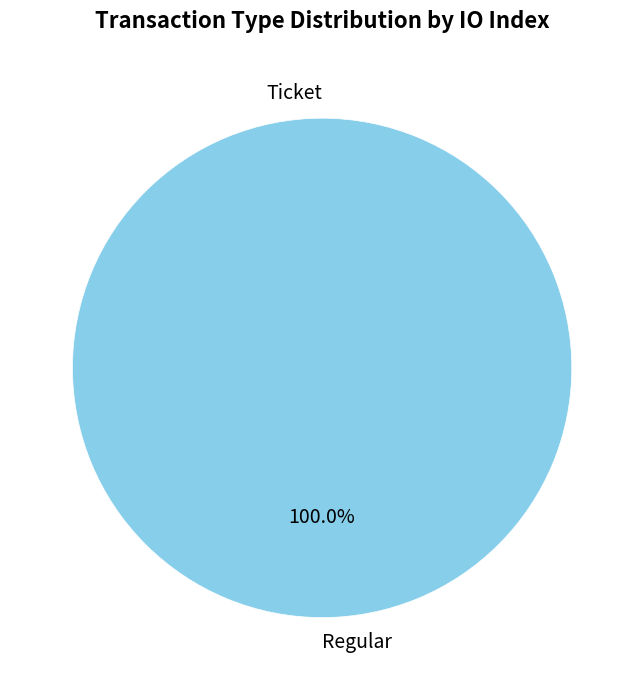

Combined, what portion of the pie is Regular and Ticket?

100.0%